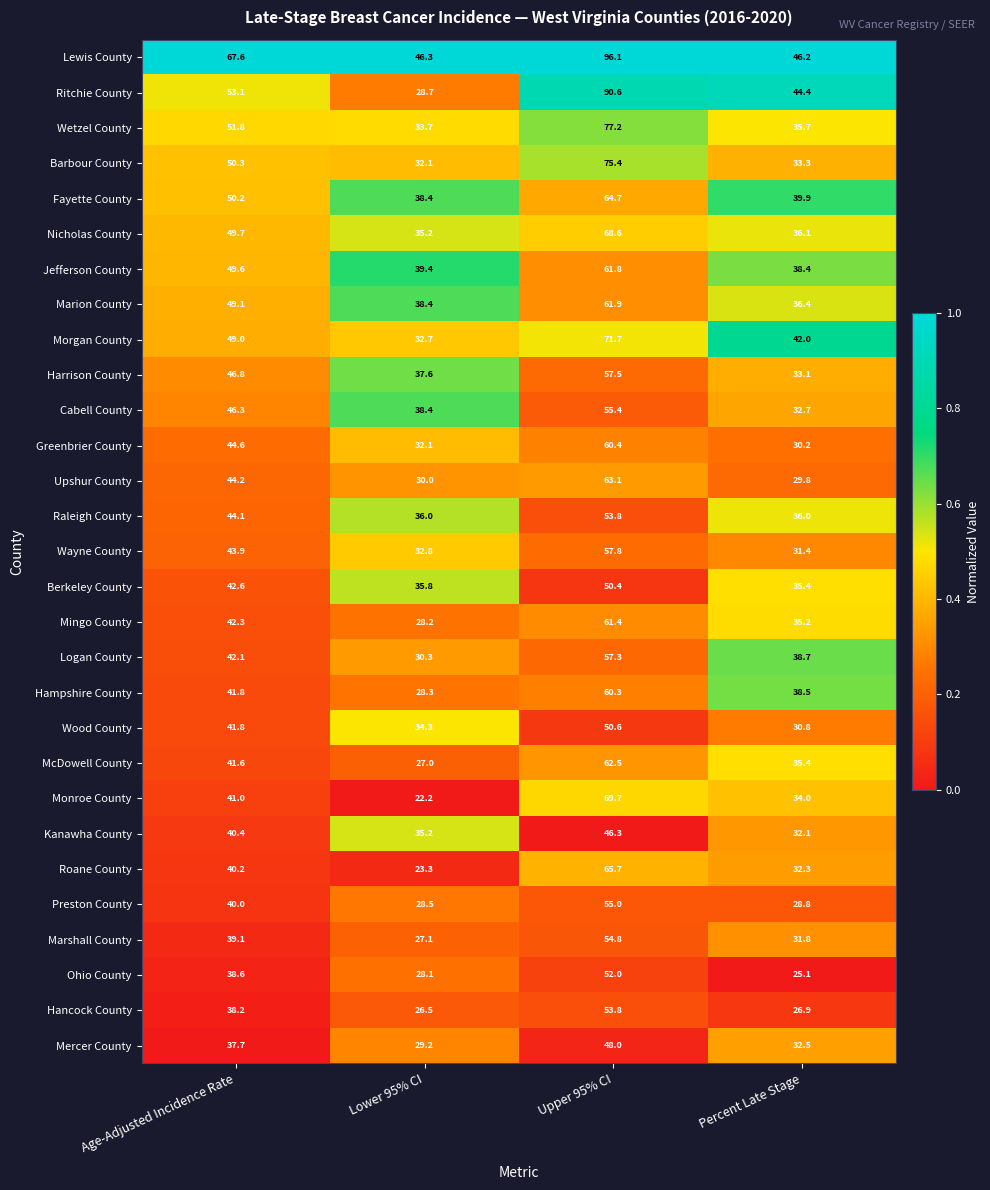

How many data points does each series have?

4